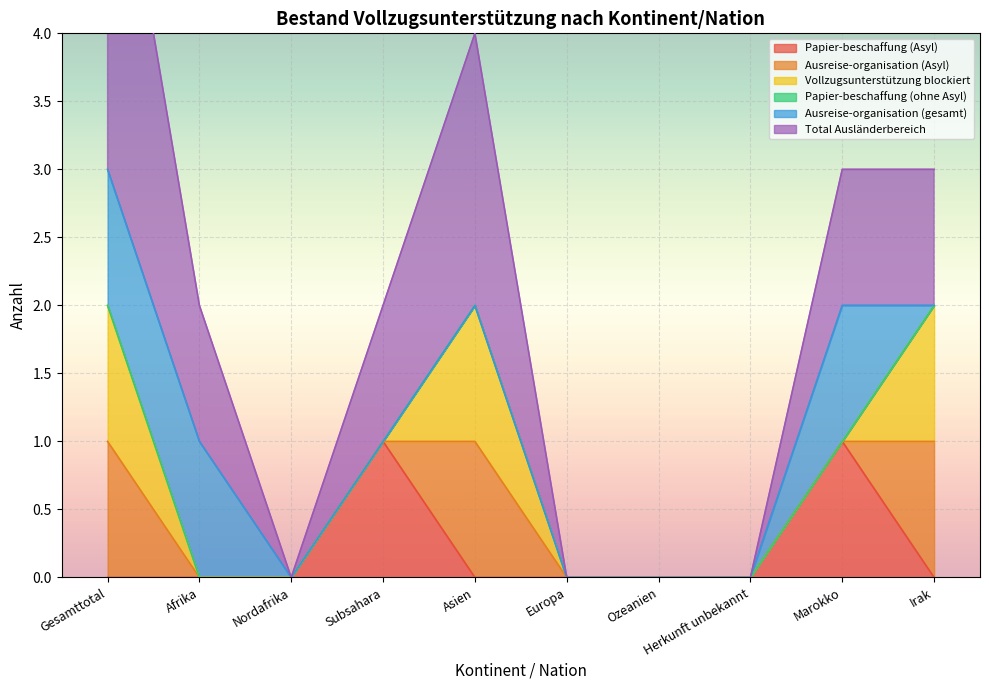

Rank the series by their maximum value, from lowest to highest.

Papier-beschaffung (ohne Asyl), Papier-beschaffung (Asyl), Ausreise-organisation (Asyl), Vollzugsunterstützung blockiert, Ausreise-organisation (gesamt), Total Ausländerbereich